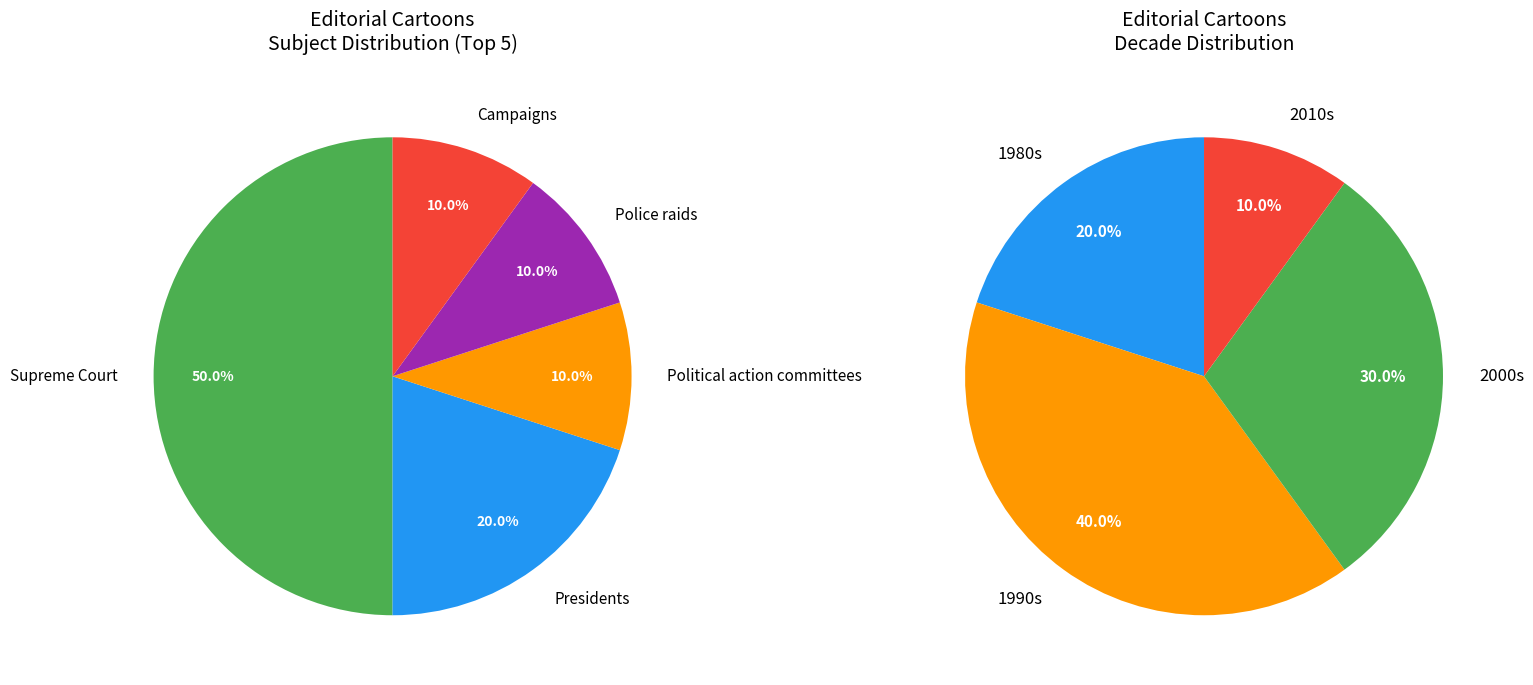

Which category has the biggest portion of the pie?

Supreme Court